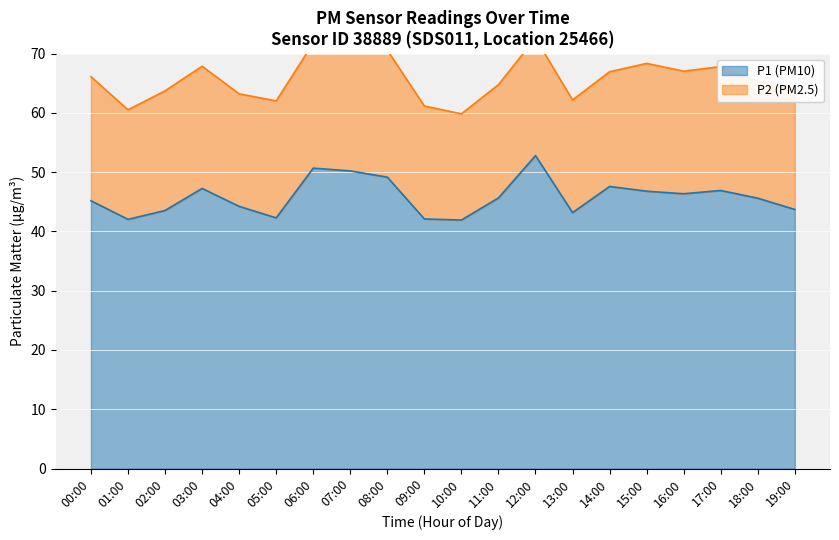

What is the ratio of the value at 11:00 to the value at 05:00?

1.1